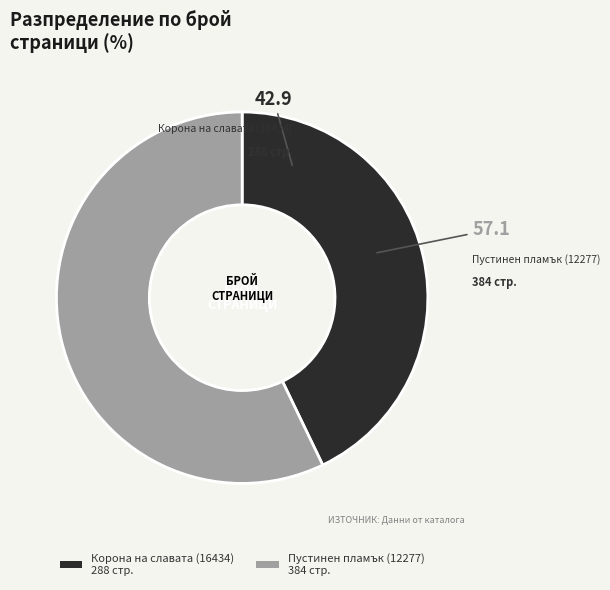

Which slice represents more than half of the pie?

Пустинен пламък (12277)